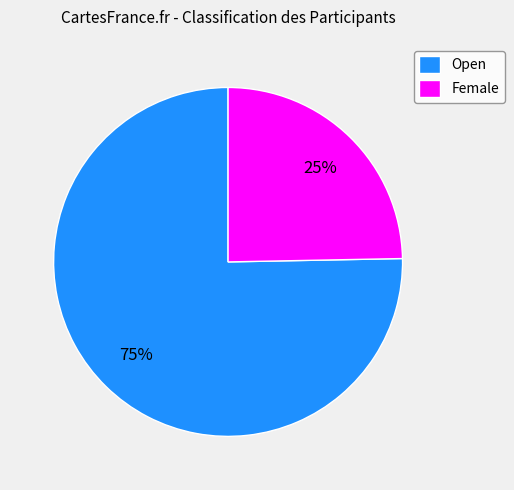

Do Open and Female together represent more than half of the pie?

Yes